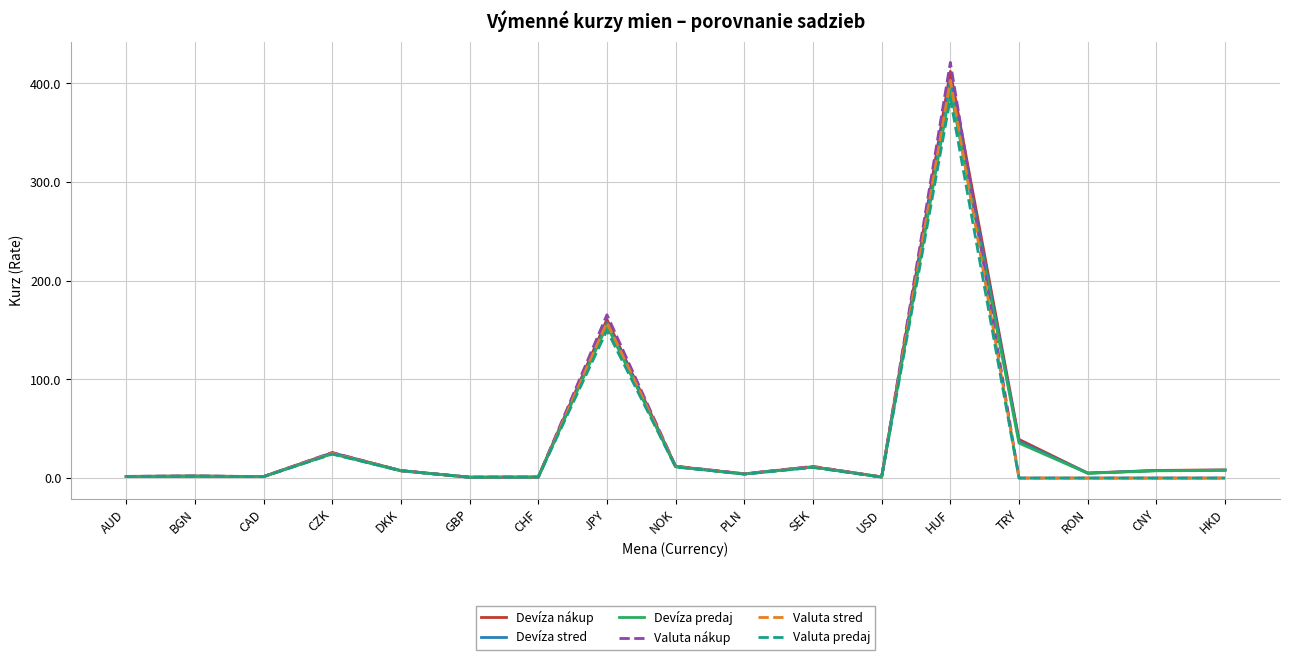

What is the spread (max minus min) of values at CZK?

1.6